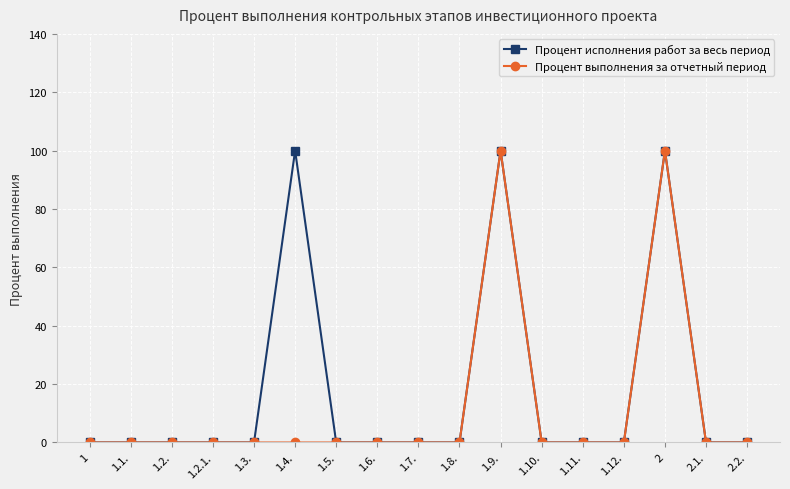

How many lines are shown in the chart?

2